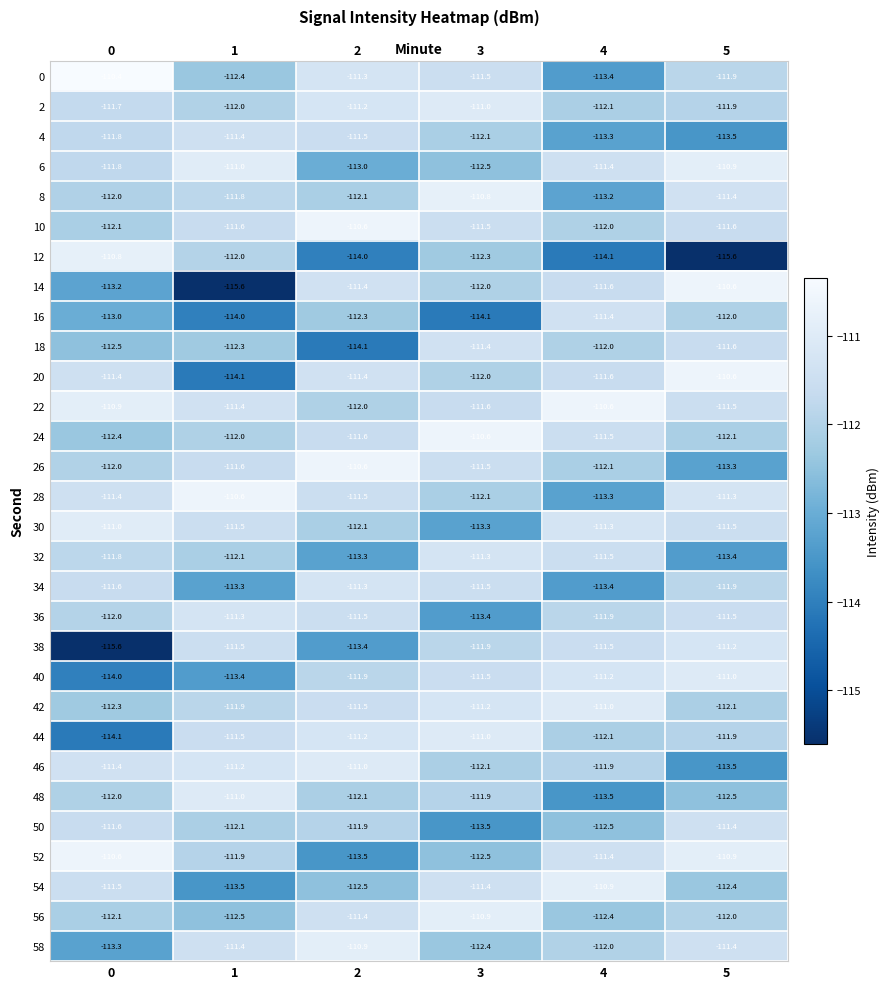

What is the total value across all series at 3?

-3357.1